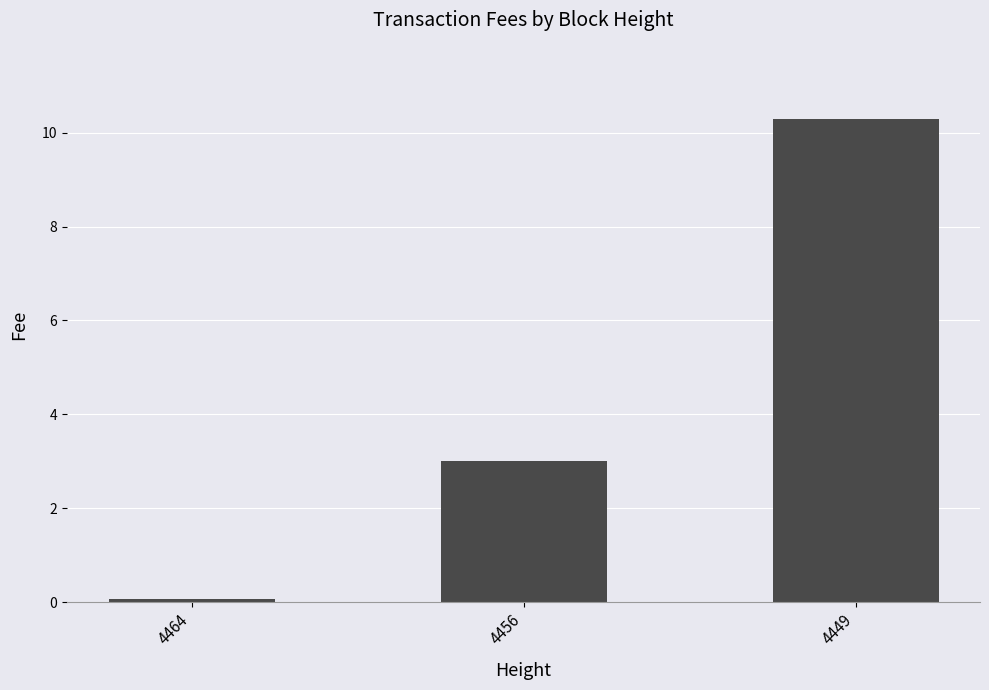

Reading right to left, list all the values displayed in this chart.

10.3	3.0	0.1